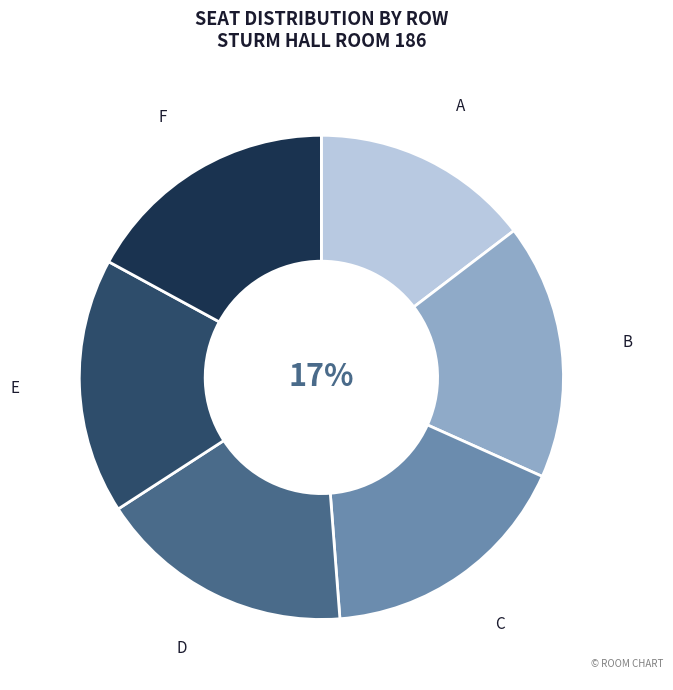

To the nearest percent, what is the average slice percentage?

17%